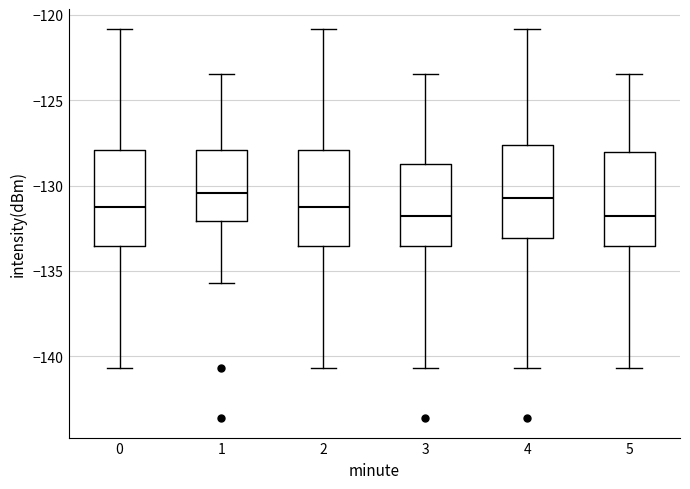

Reading left to right, read every box against the y-axis: the position of its median line, the range the box covers, and the ends of its whiskers. The values are not printed on the chart, so give them approximately, as read against the axis.

0: median -131.5, box -133.5 to -128.0, whiskers -140.5 to -121.0
1: median -130.5, box -132.0 to -128.0, whiskers -135.5 to -123.5
2: median -131.5, box -133.5 to -128.0, whiskers -140.5 to -121.0
3: median -132.0, box -133.5 to -128.5, whiskers -140.5 to -123.5
4: median -130.5, box -133.0 to -127.5, whiskers -140.5 to -121.0
5: median -132.0, box -133.5 to -128.0, whiskers -140.5 to -123.5